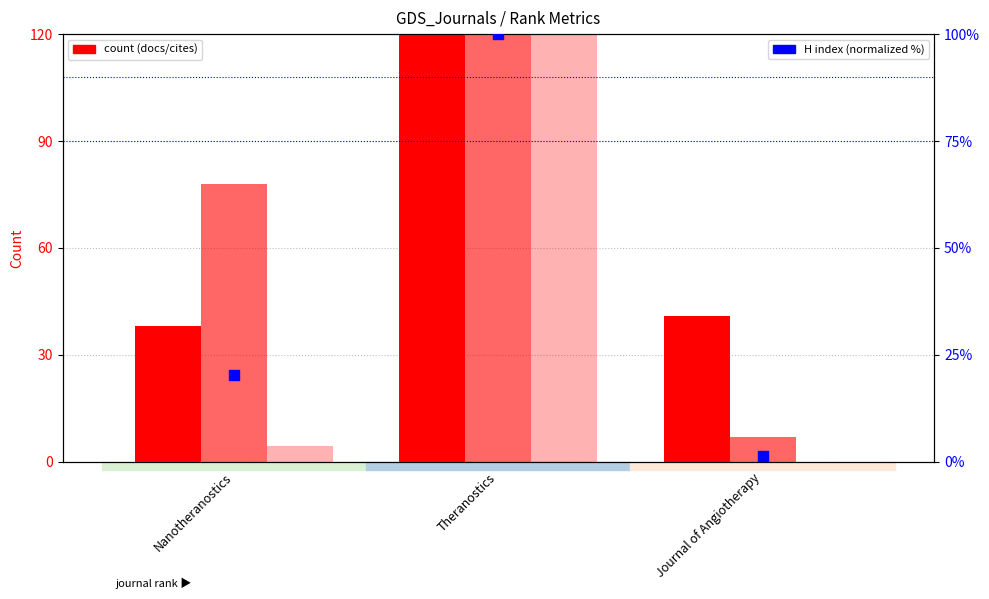

At which category is the sum across all series the highest?

Theranostics